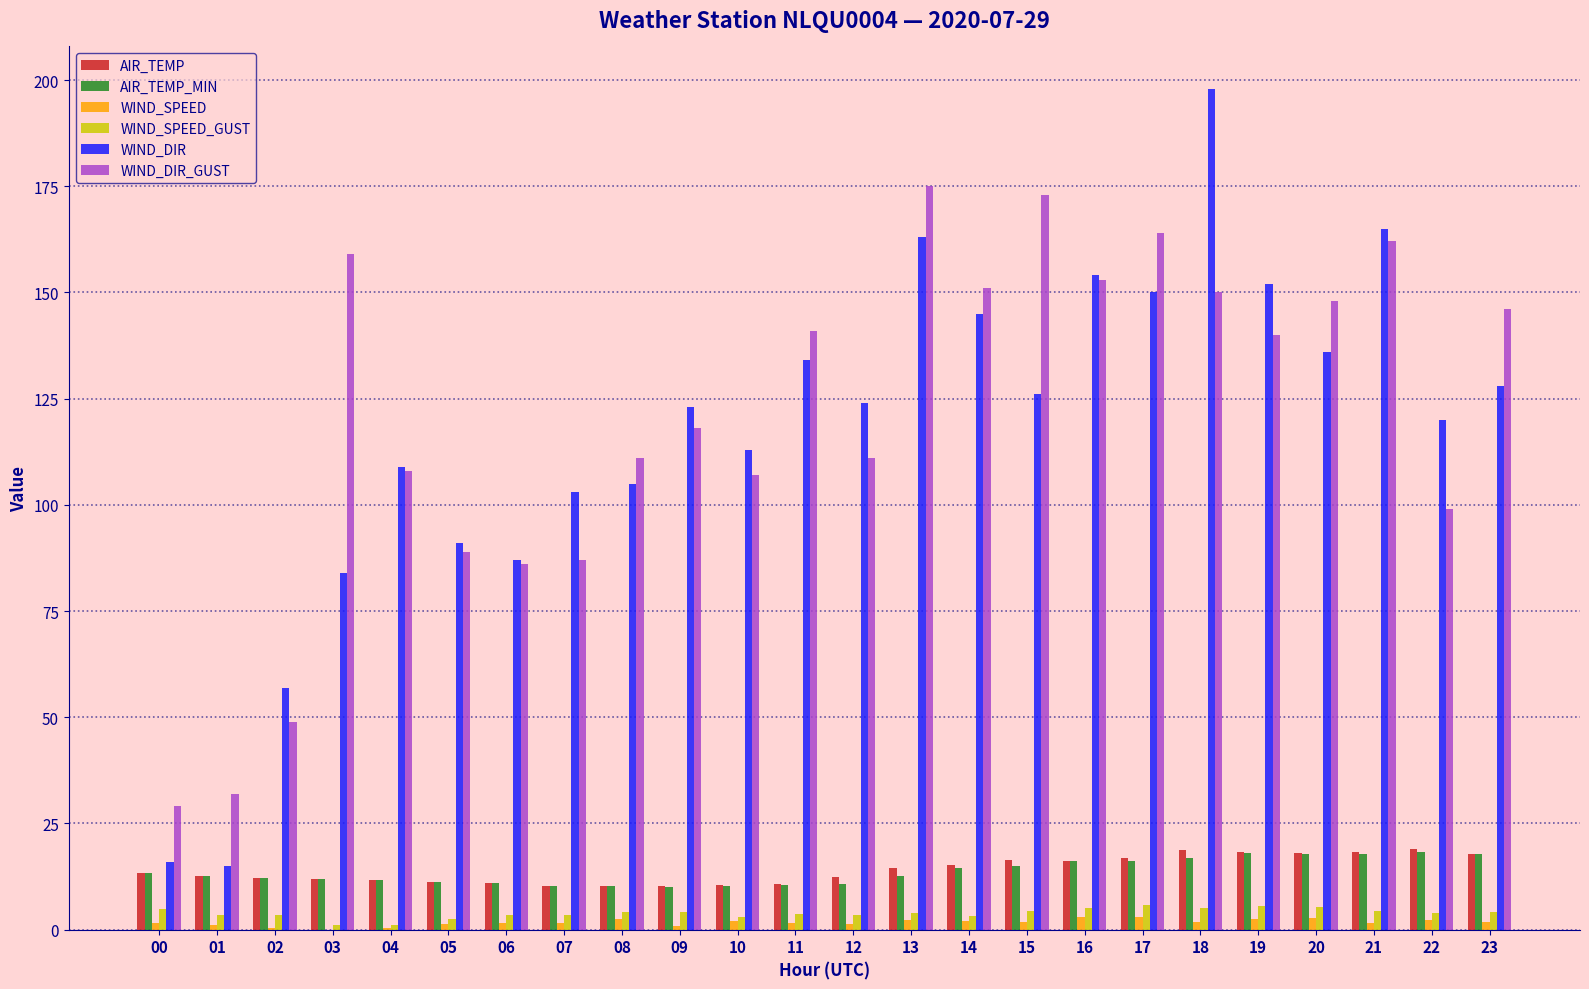

Is the value of WIND_DIR_GUST at 19 greater than the value of WIND_DIR at 05?

Yes